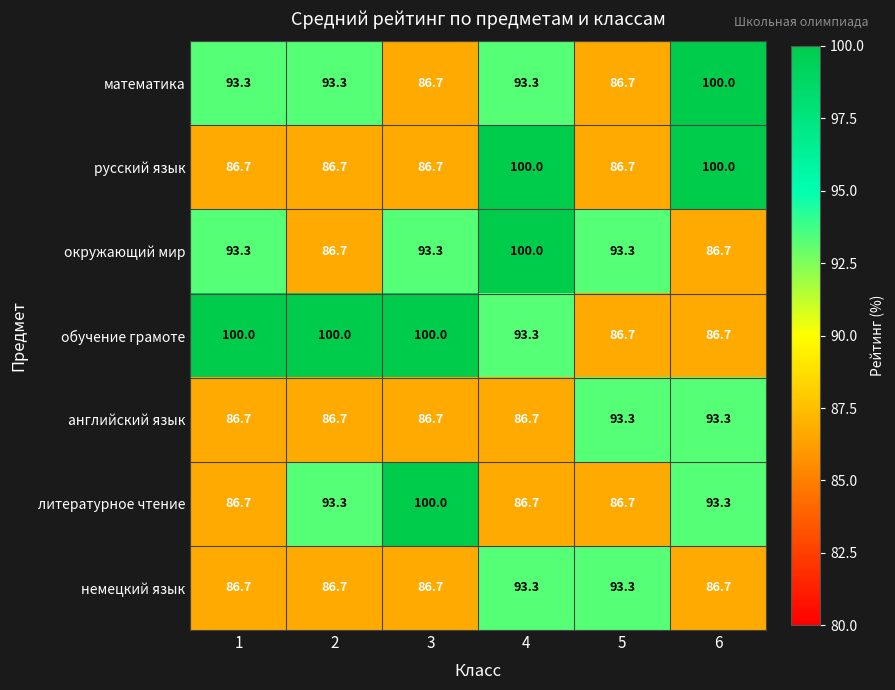

What is the greatest value displayed?

100.0